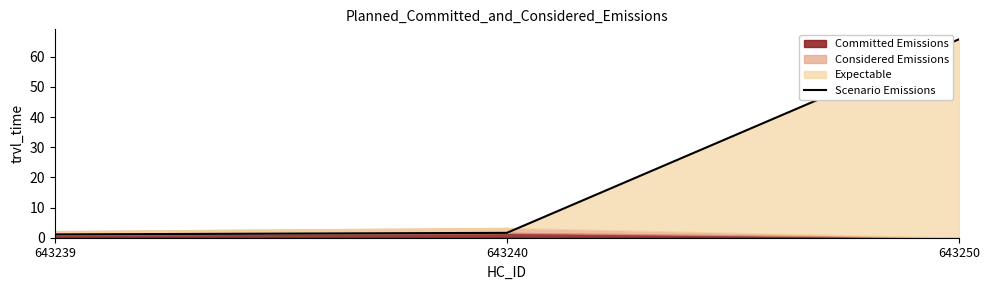

The chart shows a value of 2.7 at 643240. True or false?

False